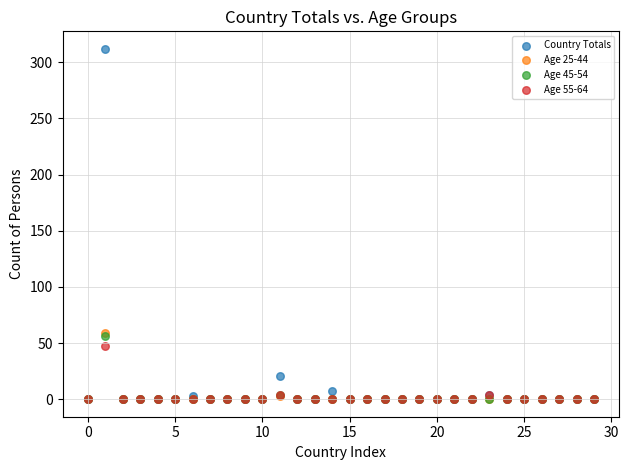

What are all the series names shown in the legend?

Country Totals, Age 25-44, Age 45-54, Age 55-64